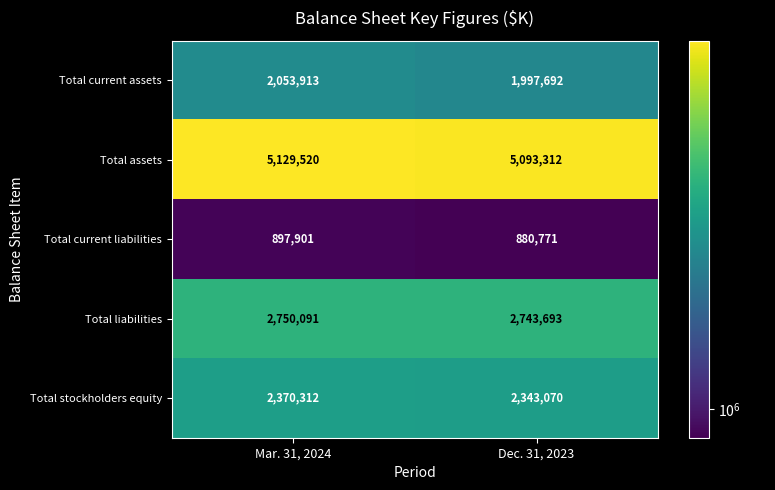

At how many categories does at least one series exceed 3204939?

2